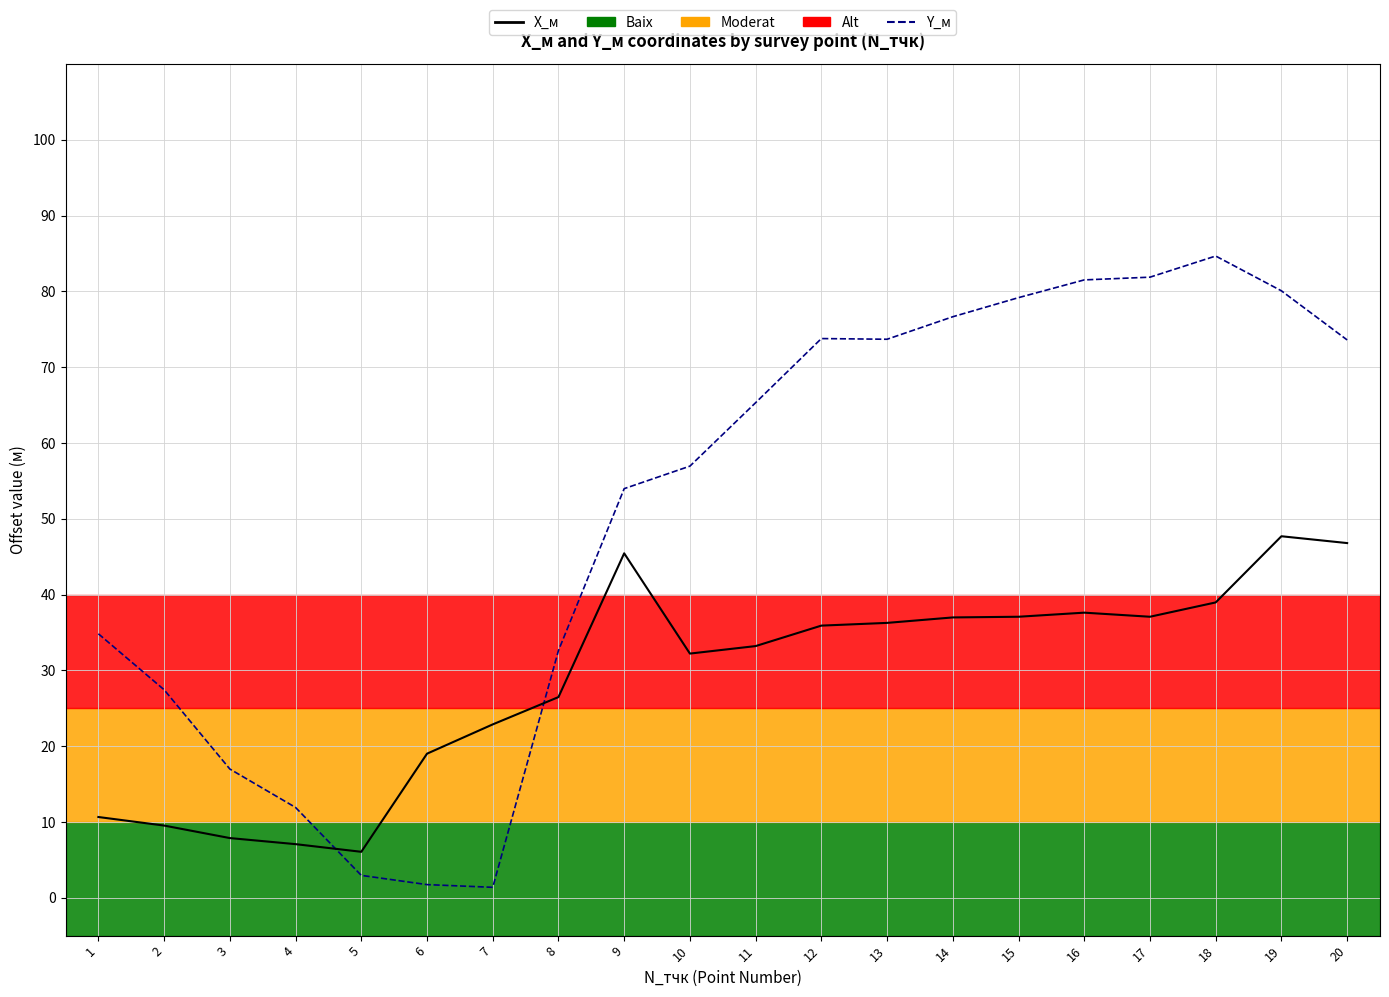

What is the total value across all series at 13?

109.9